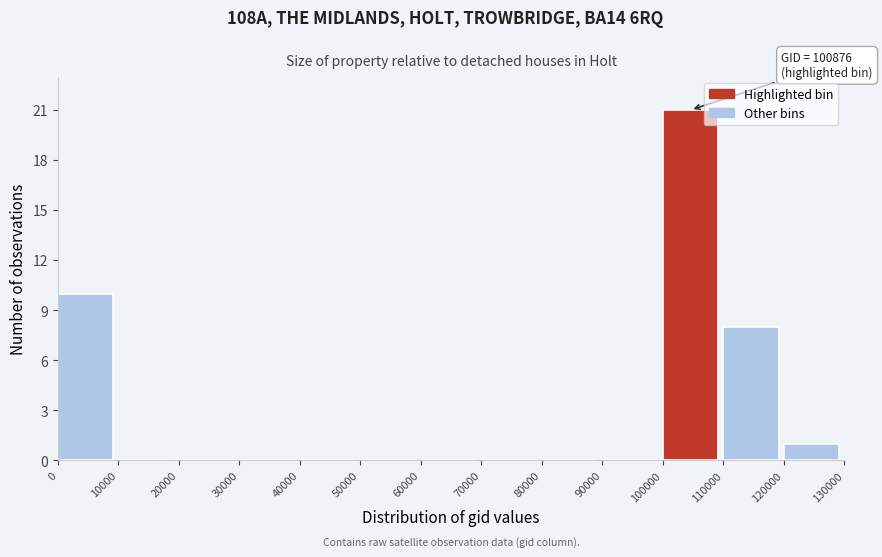

Over which range of the x-axis is the bar tallest?

100000 to 110000